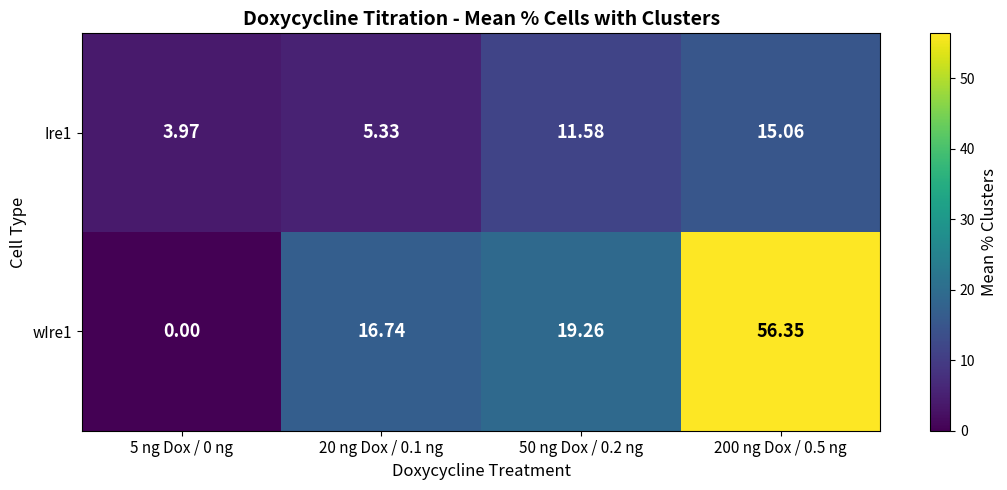

Is the value of wIre1 at 20 ng Dox / 0.1 ng greater than the value of Ire1 at 5 ng Dox / 0 ng?

Yes